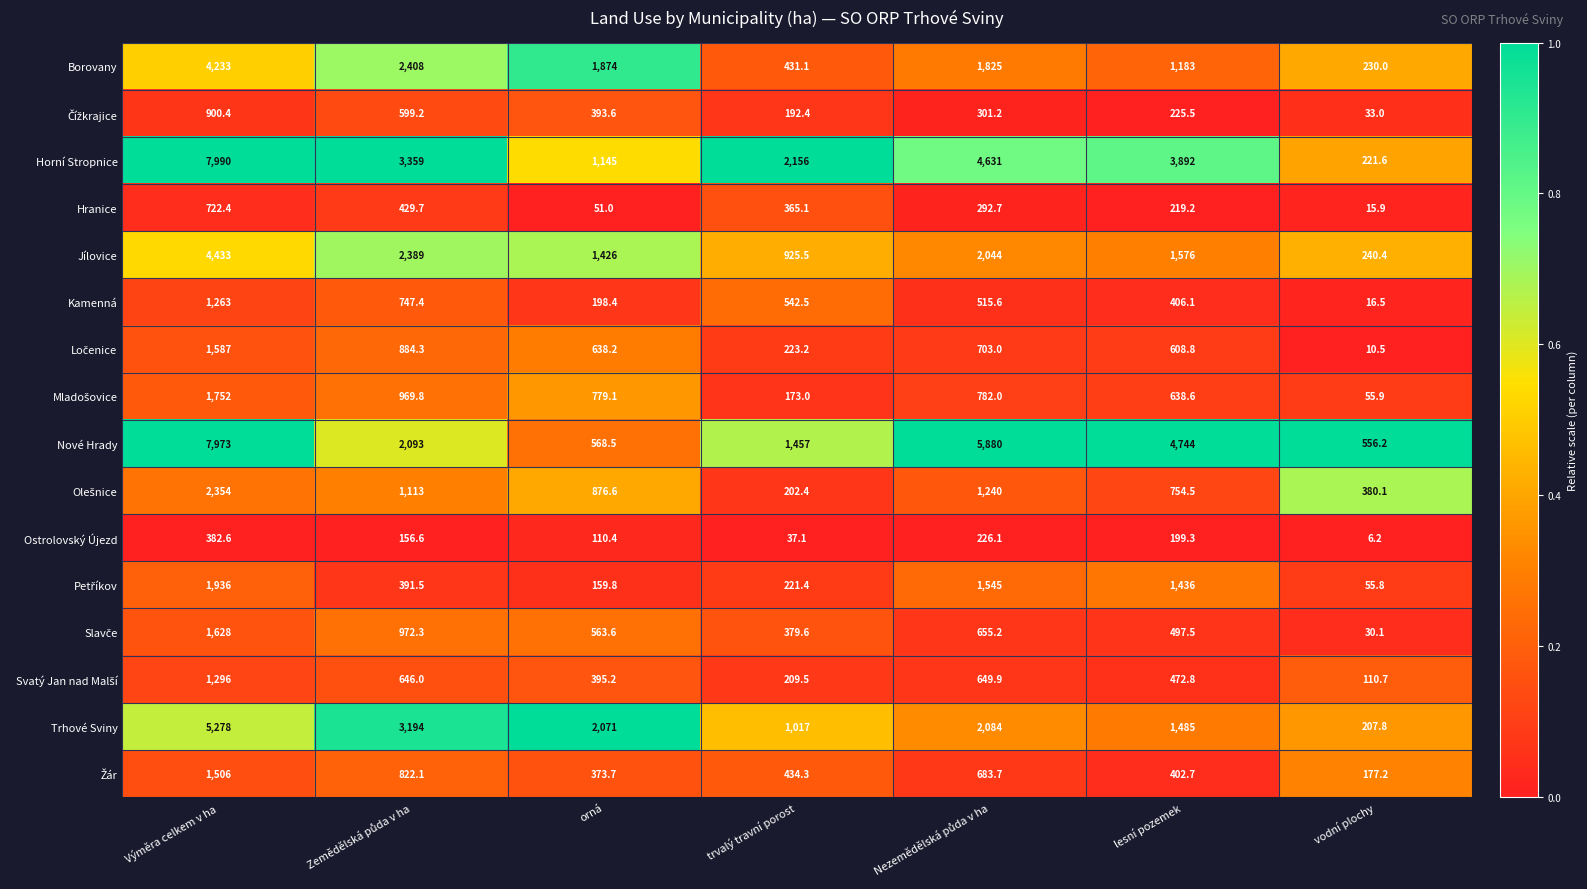

What is the difference between the second highest and minimum values in the Jílovice series?

2148.6